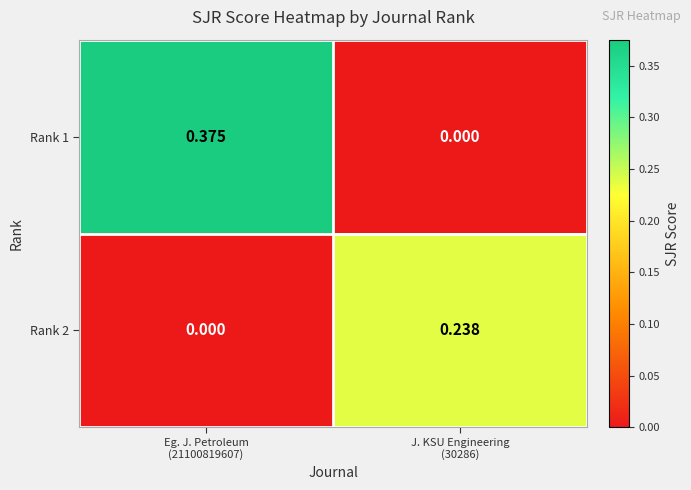

Count the number of data series in this chart.

2